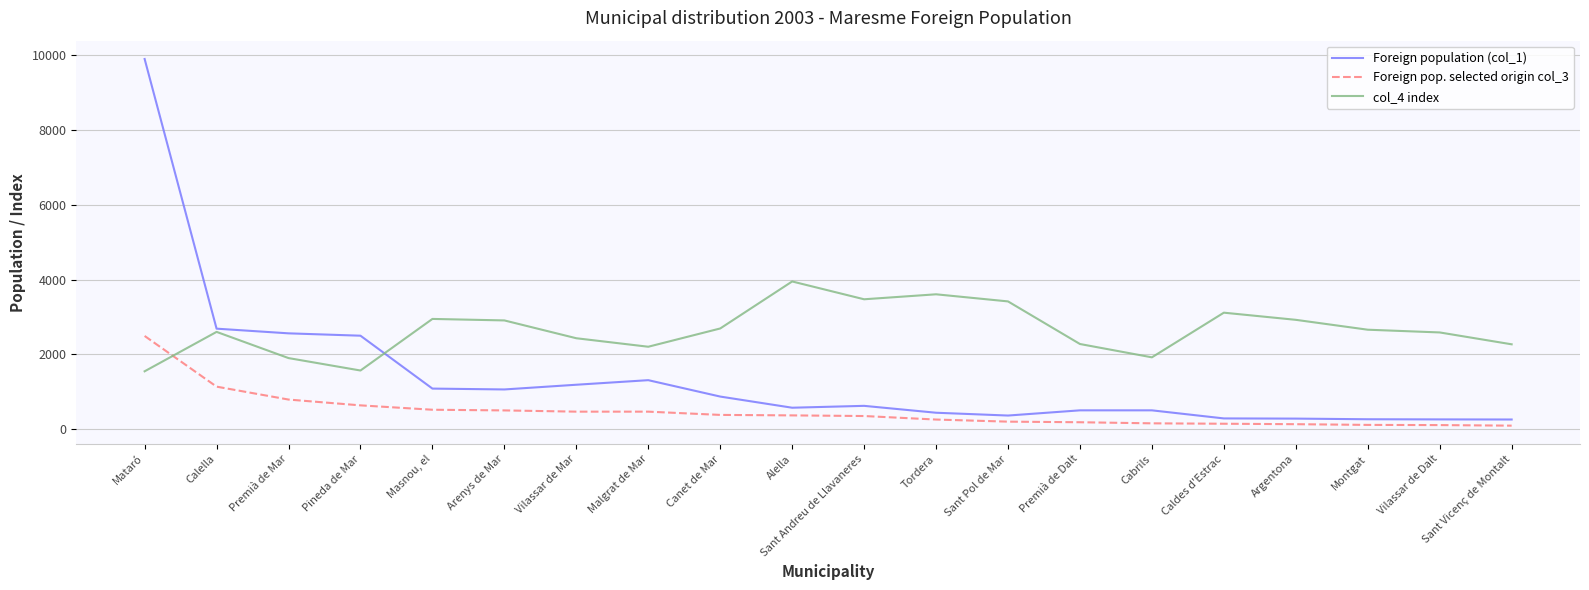

How many distinct data groups are displayed?

3